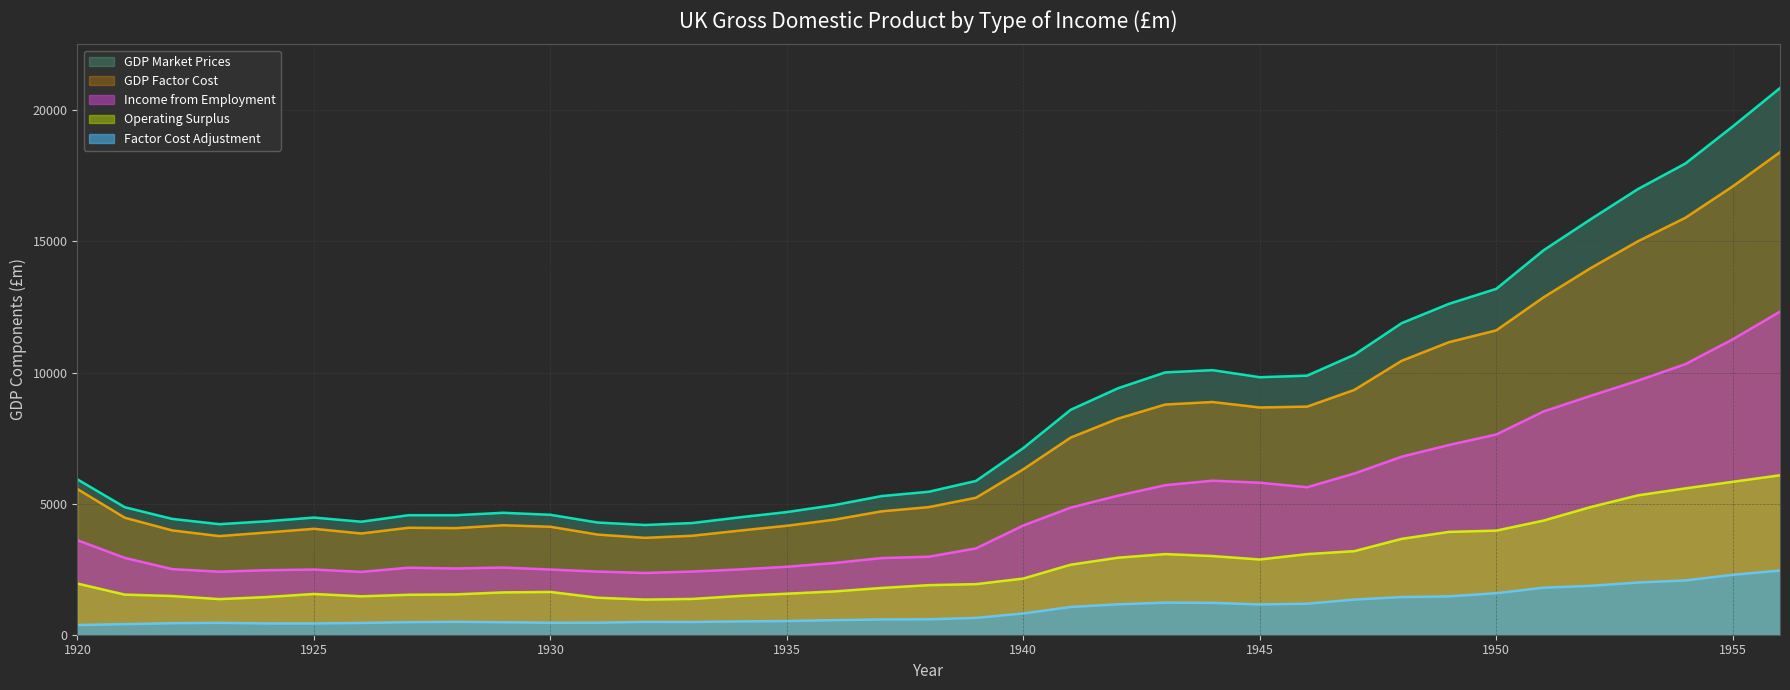

What is the greatest value displayed?

20850